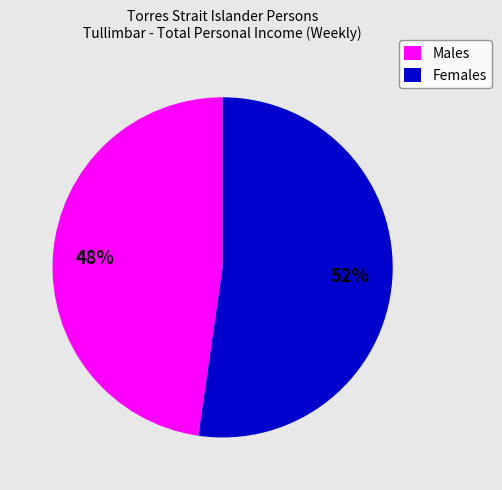

Which slice is the largest?

Females